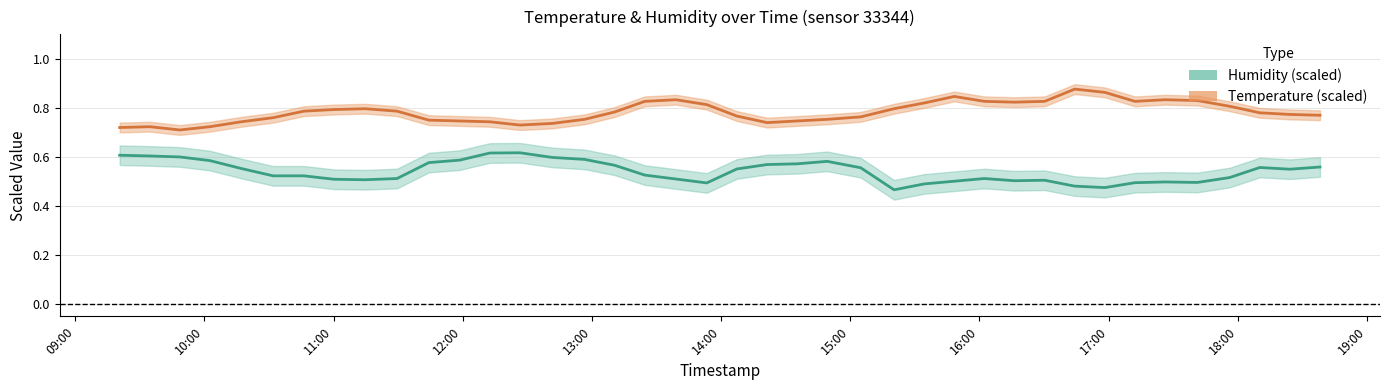

True or false: Humidity (scaled) and Temperature (scaled) cross at least once.

False